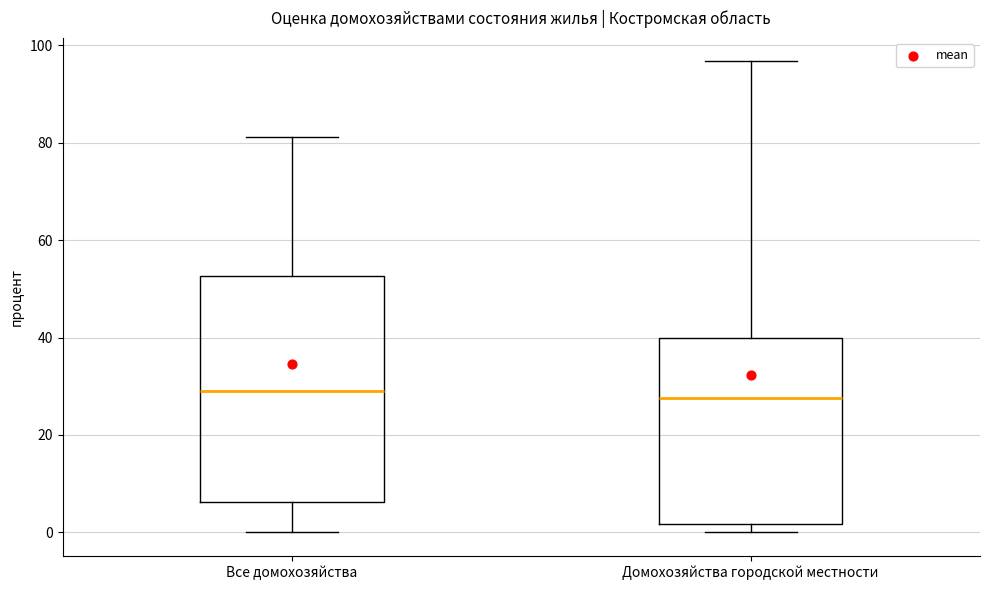

Reading left to right, transcribe this box plot: for each box, give where its median line is, the range the box spans, and where its two whiskers end, as read against the y-axis. The values are not printed on the chart, so give them approximately, as read against the axis.

Все домохозяйства: median 30, box 6 to 52, whiskers 0 to 82
Домохозяйства городской местности: median 28, box 2 to 40, whiskers 0 to 96